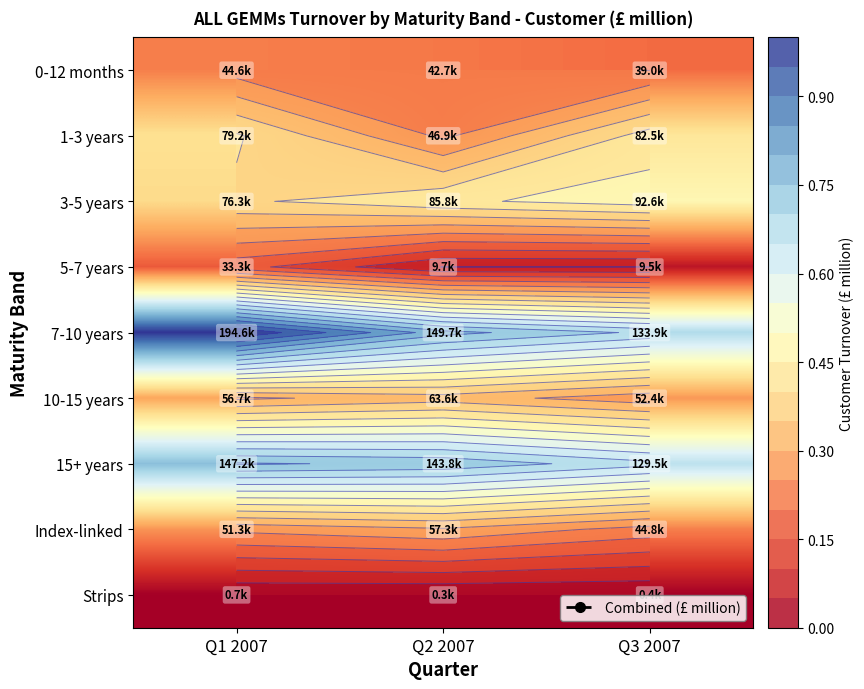

How many data points does each series have?

3